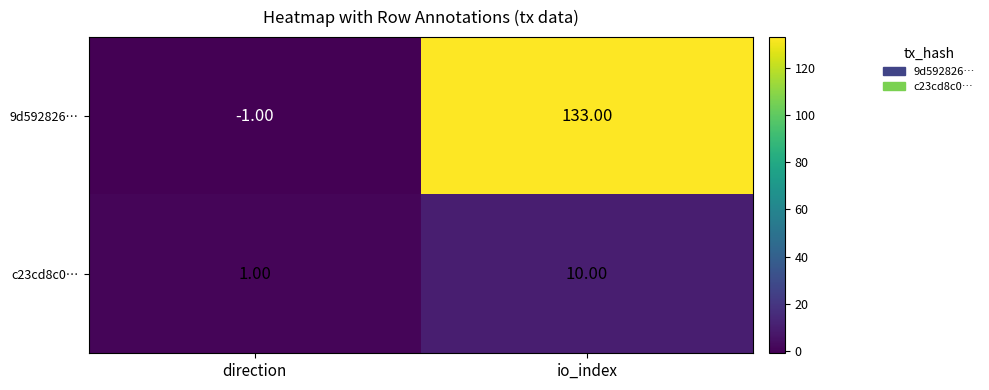

Which category has the highest value in the 9d592826… series?

io_index